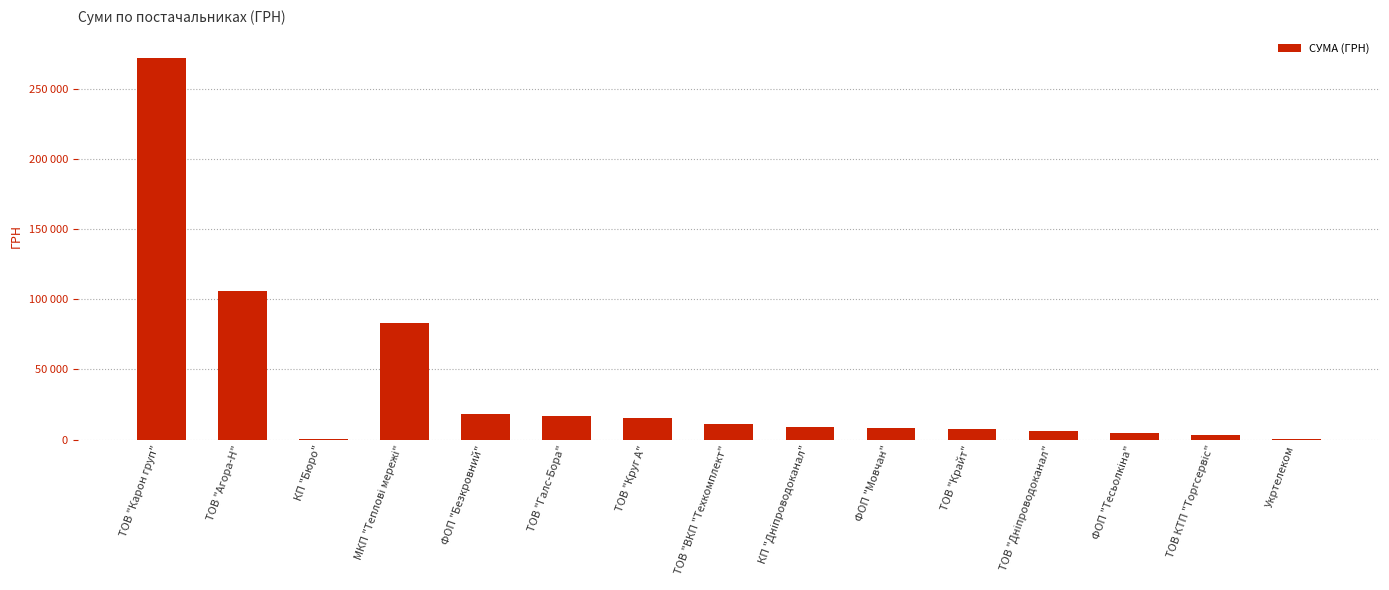

At which label does the data first exceed 9270?

ТОВ "Карон груп"